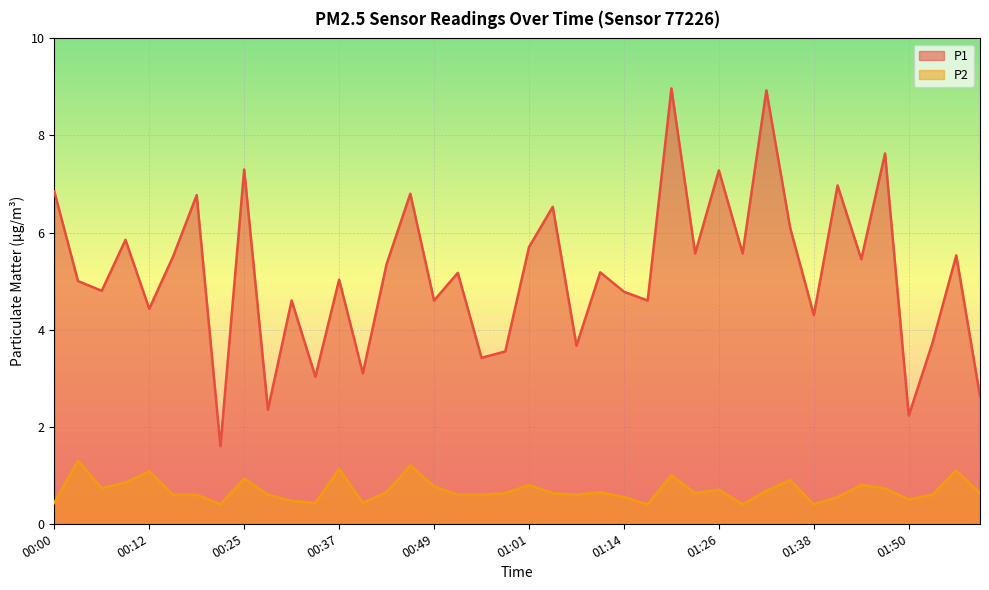

Count the number of data series in this chart.

2